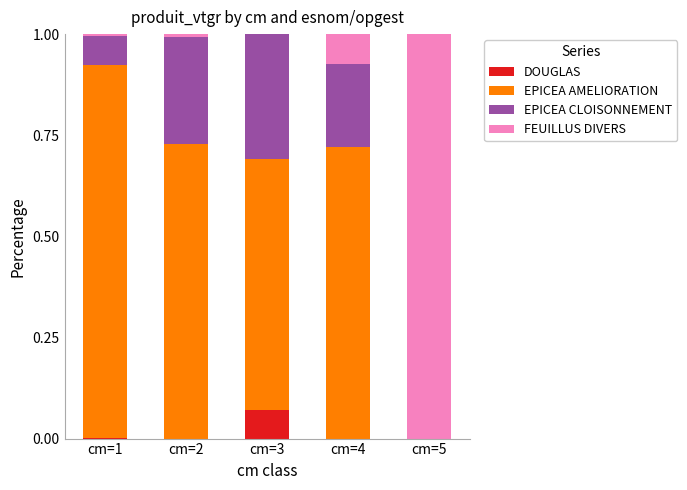

What is the total value across all series at cm=3?

1.0